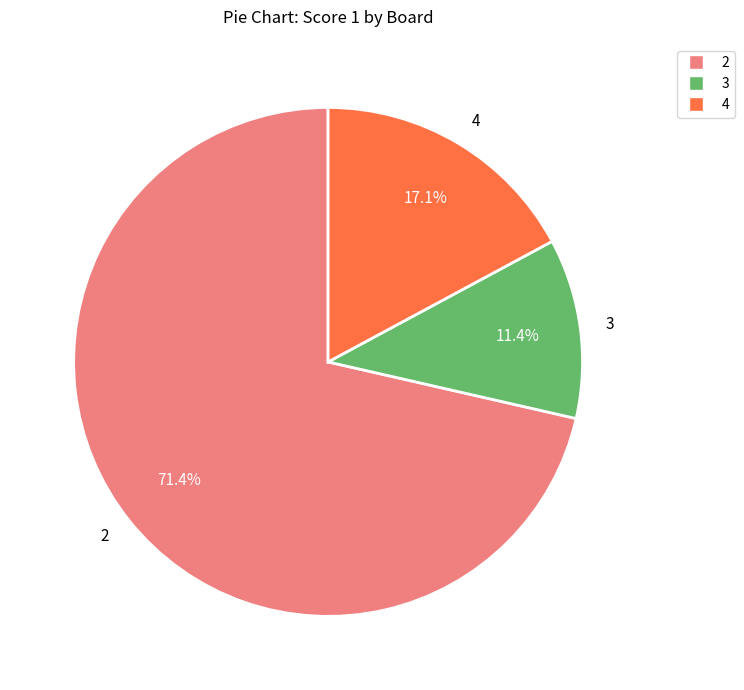

How many segments does this pie chart have?

3